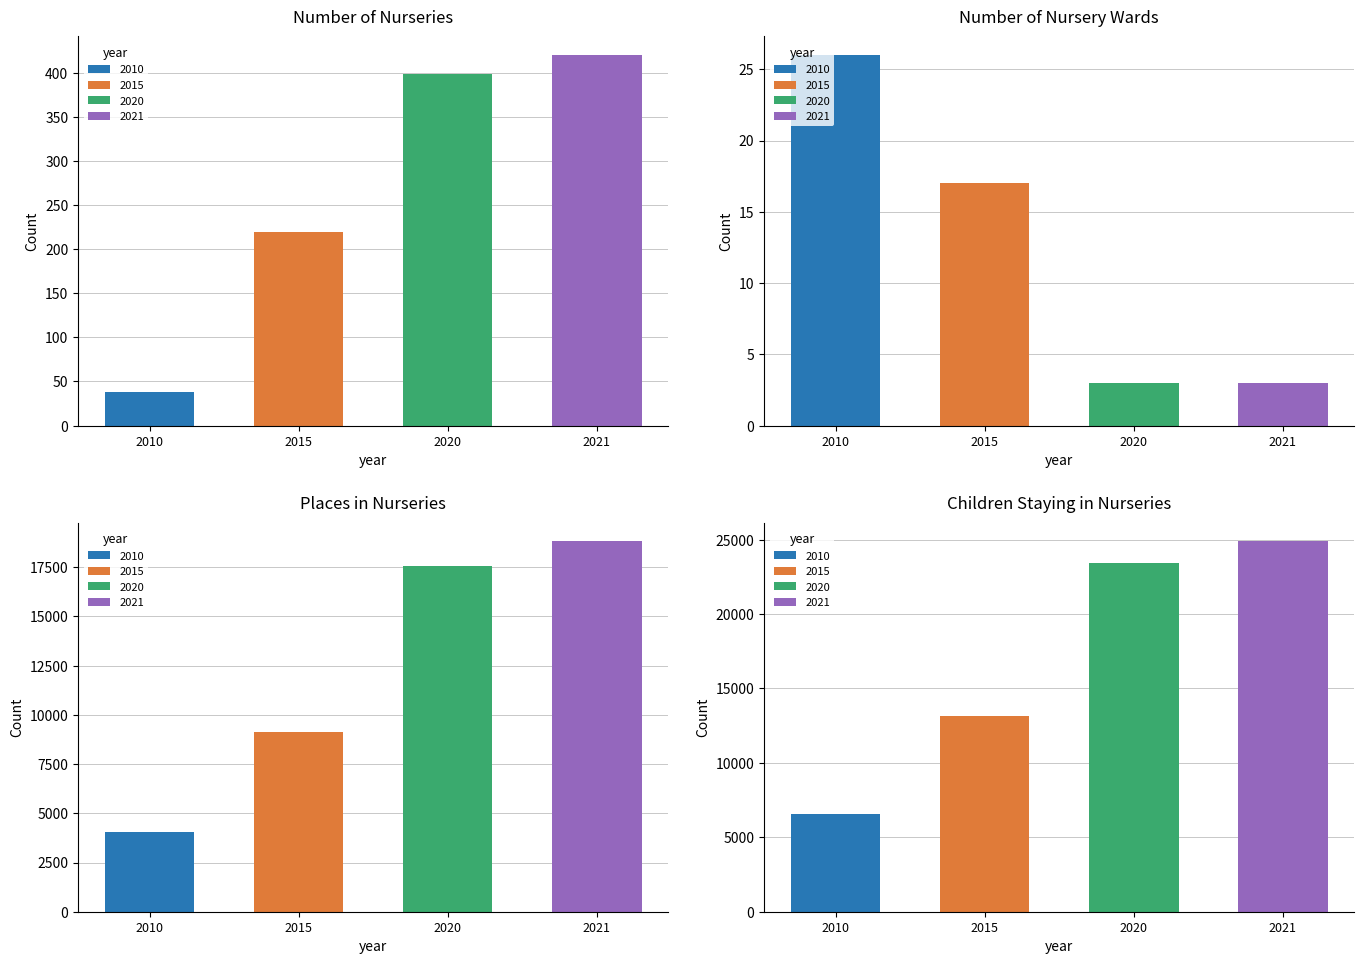

What is the spread (max minus min) of values at Children in nurseries?

18332